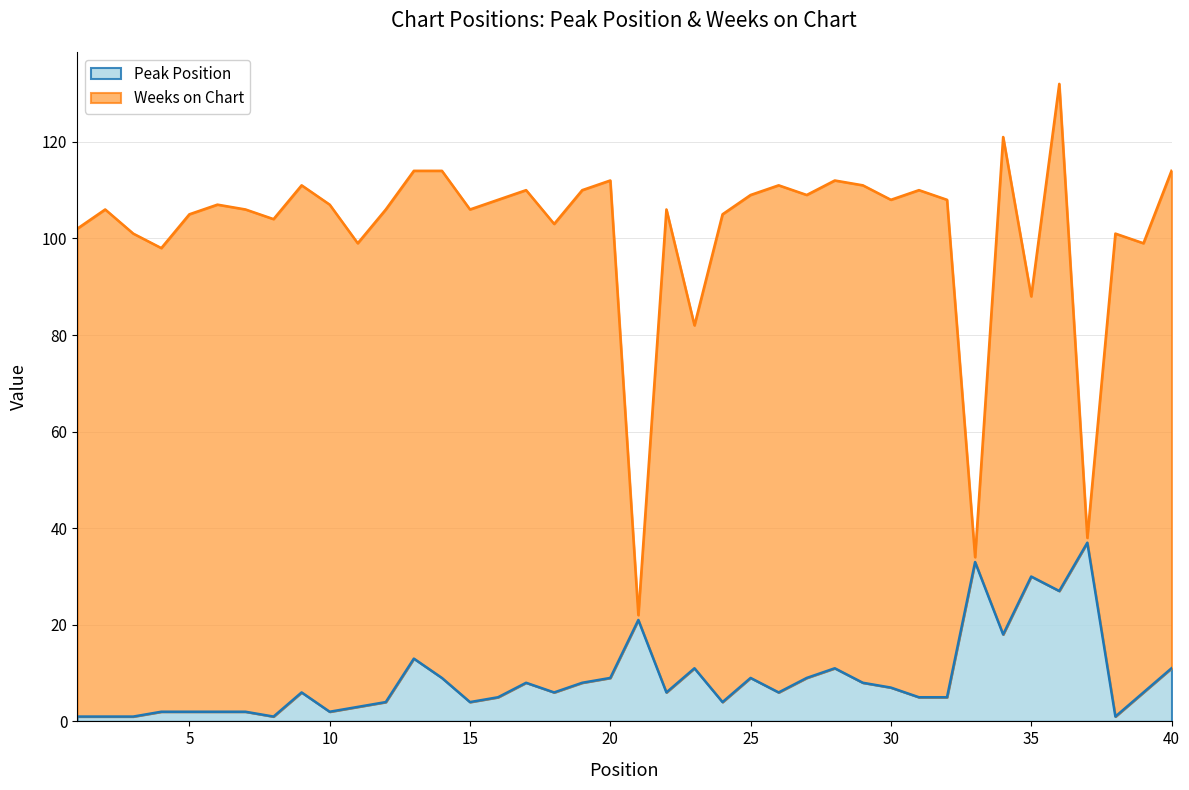

What is the sum of the values at 4 and 23?

13